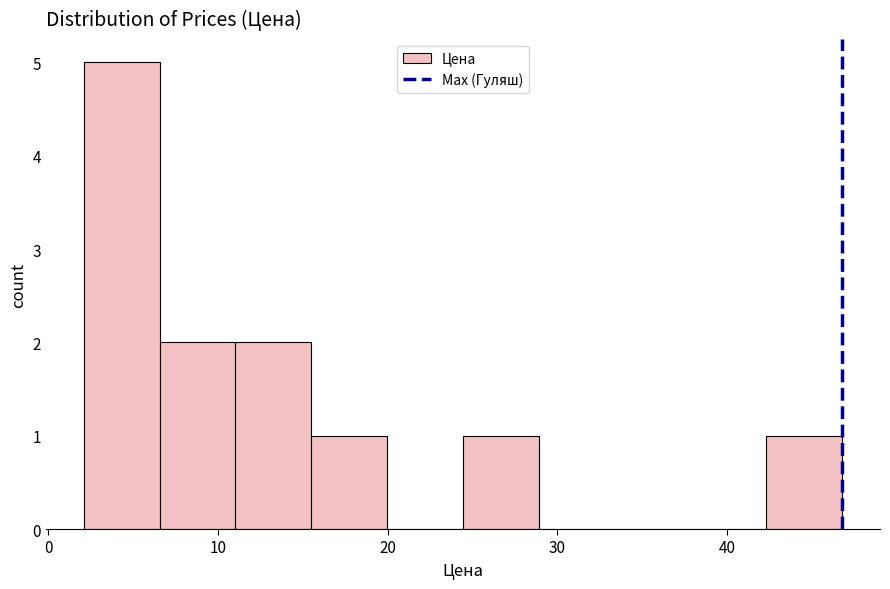

How tall is the bar that spans 2 to 7 on the x-axis? Neither the bar edges nor the heights are printed on the chart, so give them approximately, as read against the axes.

5